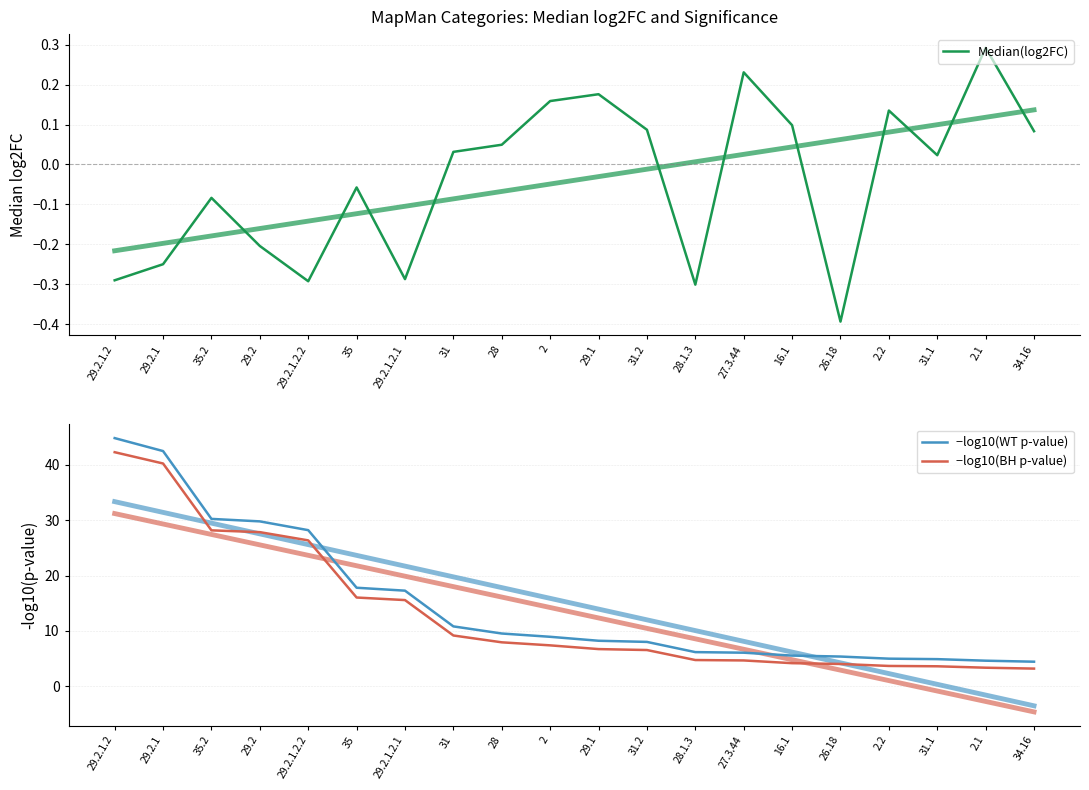

Count the number of categories in the chart.

20